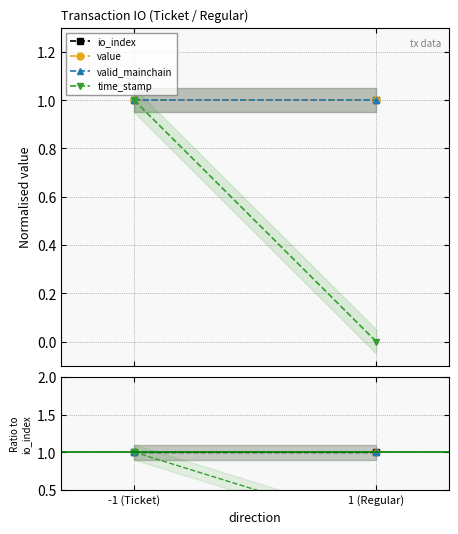

Which series changed the most between -1 (Ticket) and 1 (Regular)?

time_stamp